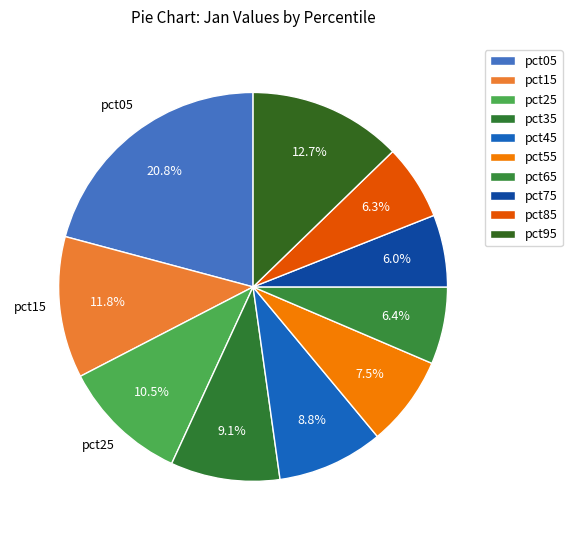

Count the number of slices in the pie.

10